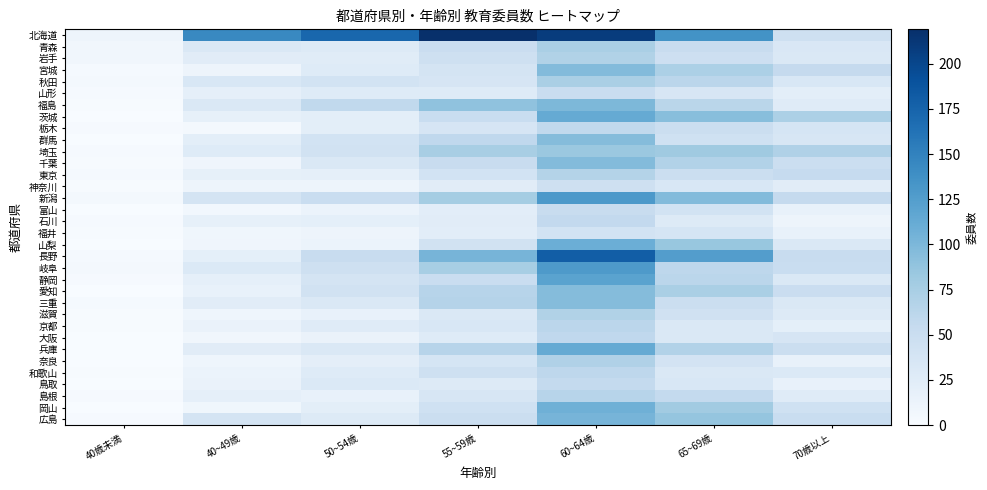

Reading right to left, extract all data points from this chart.

北海道: 70歳以上=46	65~69歳=136	60~64歳=208	55~59歳=219	50~54歳=172	40~49歳=144	40歳未満=11
青森: 70歳以上=33	65~69歳=53	60~64歳=74	55~59歳=50	50~54歳=29	40~49歳=32	40歳未満=7
岩手: 70歳以上=31	65~69歳=47	60~64歳=69	55~59歳=46	50~54歳=25	40~49歳=24	40歳未満=7
宮城: 70歳以上=55	65~69歳=72	60~64歳=96	55~59歳=39	50~54歳=27	40~49歳=11	40歳未満=3
秋田: 70歳以上=34	65~69歳=62	60~64歳=74	55~59歳=36	50~54歳=41	40~49歳=34	40歳未満=4
山形: 70歳以上=22	65~69歳=35	60~64歳=51	55~59歳=27	50~54歳=27	40~49歳=19	40歳未満=2
福島: 70歳以上=26	65~69歳=63	60~64歳=100	55~59歳=89	50~54歳=58	40~49歳=32	40歳未満=1
茨城: 70歳以上=72	65~69歳=94	60~64歳=113	55~59歳=51	50~54歳=22	40~49歳=18	40歳未満=0
栃木: 70歳以上=37	65~69歳=49	60~64歳=58	55~59歳=36	50~54歳=22	40~49歳=4	40歳未満=2
群馬: 70歳以上=35	65~69歳=44	60~64歳=95	55~59歳=59	50~54歳=41	40~49歳=22	40歳未満=0
埼玉: 70歳以上=70	65~69歳=81	60~64歳=83	55~59歳=75	50~54歳=42	40~49歳=27	40歳未満=2
千葉: 70歳以上=48	65~69歳=68	60~64歳=96	55~59歳=52	50~54歳=32	40~49歳=9	40歳未満=1
東京: 70歳以上=54	65~69歳=49	60~64歳=67	55~59歳=41	50~54歳=19	40~49歳=18	40歳未満=3
神奈川: 70歳以上=24	65~69歳=34	60~64歳=45	55~59歳=24	50~54歳=11	40~49歳=11	40歳未満=1
新潟: 70歳以上=55	65~69歳=96	60~64歳=130	55~59歳=77	50~54歳=51	40~49歳=38	40歳未満=5
富山: 70歳以上=16	65~69歳=41	60~64歳=53	55~59歳=23	50~54歳=13	40~49歳=6	40歳未満=0
石川: 70歳以上=11	65~69歳=28	60~64歳=57	55~59歳=24	50~54歳=20	40~49歳=18	40歳未満=2
福井: 70歳以上=17	65~69歳=37	60~64歳=41	55~59歳=23	50~54歳=11	40~49歳=8	40歳未満=1
山梨: 70歳以上=32	65~69歳=85	60~64歳=109	55~59歳=42	50~54歳=13	40~49歳=9	40歳未満=0
長野: 70歳以上=52	65~69歳=125	60~64歳=180	55~59歳=103	50~54歳=52	40~49歳=20	40歳未満=3
岐阜: 70歳以上=51	65~69歳=60	60~64歳=129	55~59歳=76	50~54歳=46	40~49歳=30	40歳未満=5
静岡: 70歳以上=32	65~69歳=62	60~64歳=120	55~59歳=51	50~54歳=38	40~49歳=19	40歳未満=2
愛知: 70歳以上=50	65~69歳=74	60~64歳=95	55~59歳=65	50~54歳=42	40~49歳=17	40歳未満=0
三重: 70歳以上=31	65~69歳=48	60~64歳=95	55~59歳=66	50~54歳=32	40~49歳=24	40歳未満=3
滋賀: 70歳以上=28	65~69歳=43	60~64歳=69	55~59歳=32	50~54歳=17	40~49歳=10	40歳未満=1
京都: 70歳以上=20	65~69歳=32	60~64歳=62	55~59歳=34	50~54歳=26	40~49歳=14	40歳未満=1
大阪: 70歳以上=36	65~69歳=32	60~64歳=59	55~59歳=27	50~54歳=14	40~49歳=7	40歳未満=0
兵庫: 70歳以上=48	65~69歳=68	60~64歳=113	55~59歳=65	50~54歳=31	40~49歳=24	40歳未満=0
奈良: 70歳以上=17	65~69歳=40	60~64歳=70	55~59歳=37	50~54歳=21	40~49歳=10	40歳未満=0
和歌山: 70歳以上=30	65~69歳=32	60~64歳=60	55~59歳=45	50~54歳=27	40~49歳=13	40歳未満=1
鳥取: 70歳以上=17	65~69歳=34	60~64歳=56	55~59歳=28	50~54歳=30	40~49歳=14	40歳未満=0
島根: 70歳以上=26	65~69歳=56	60~64歳=65	55~59歳=35	50~54歳=16	40~49歳=19	40歳未満=2
岡山: 70歳以上=44	65~69歳=79	60~64歳=107	55~59歳=44	50~54歳=22	40~49歳=8	40歳未満=0
広島: 70歳以上=51	65~69歳=87	60~64歳=103	55~59歳=49	50~54歳=28	40~49歳=39	40歳未満=2